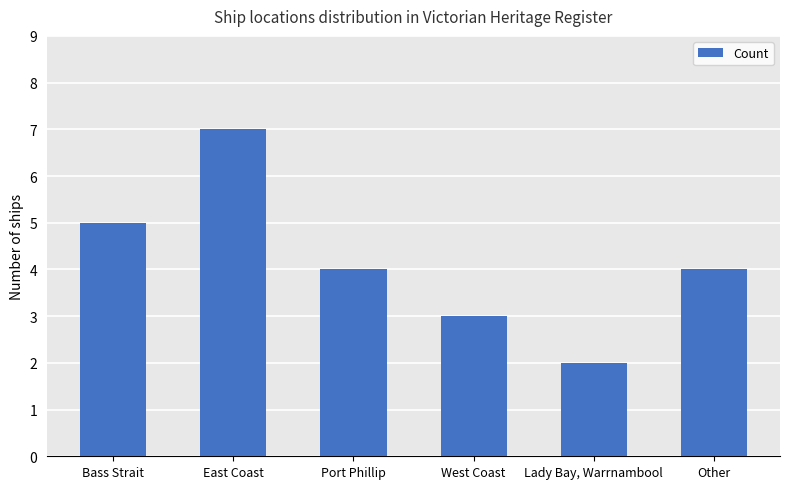

How many distinct data groups are displayed?

1